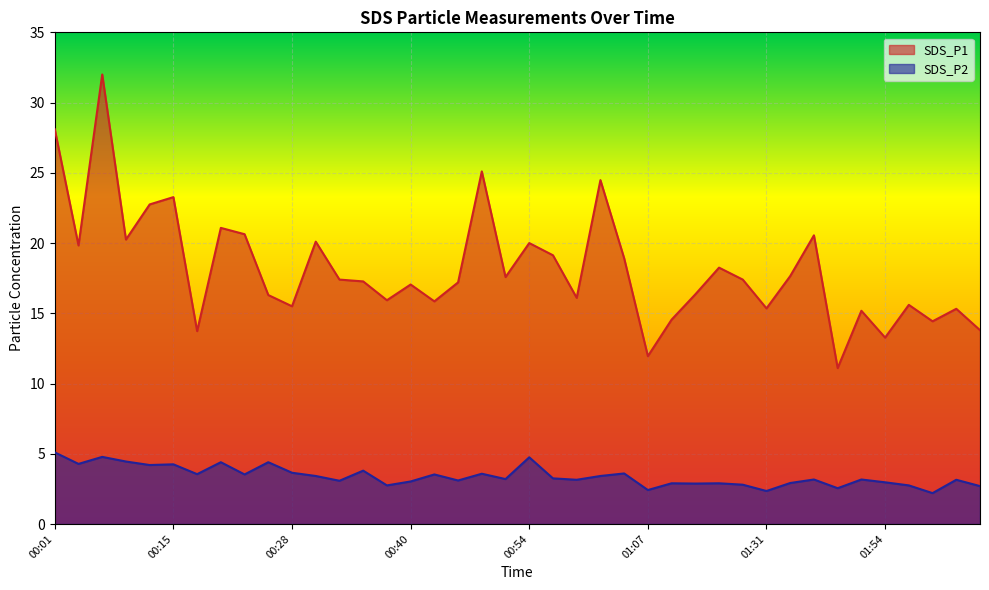

What is the approximate value of SDS_P1 at 01:16?

16.4